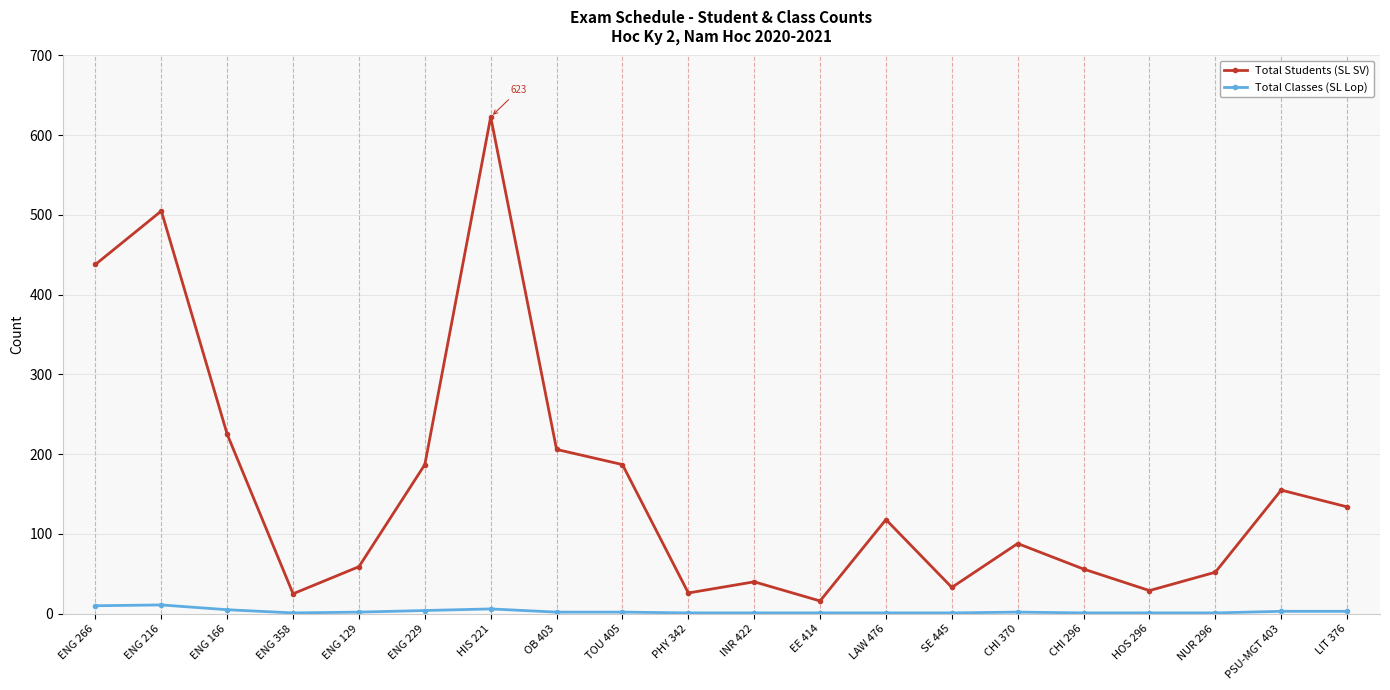

Read the Total Students (SL SV) value at ENG 266.

438